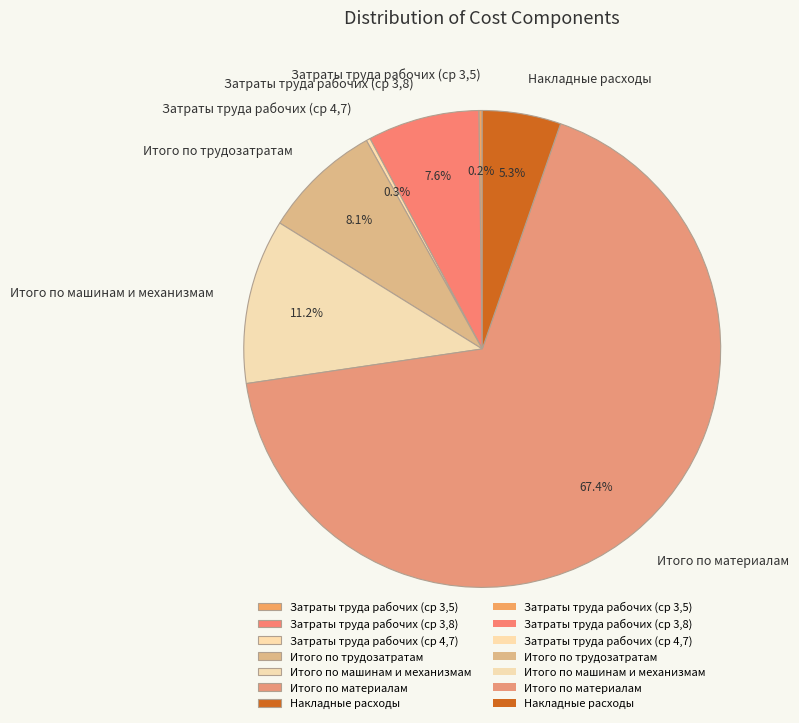

Which category has the biggest portion of the pie?

Итого по материалам